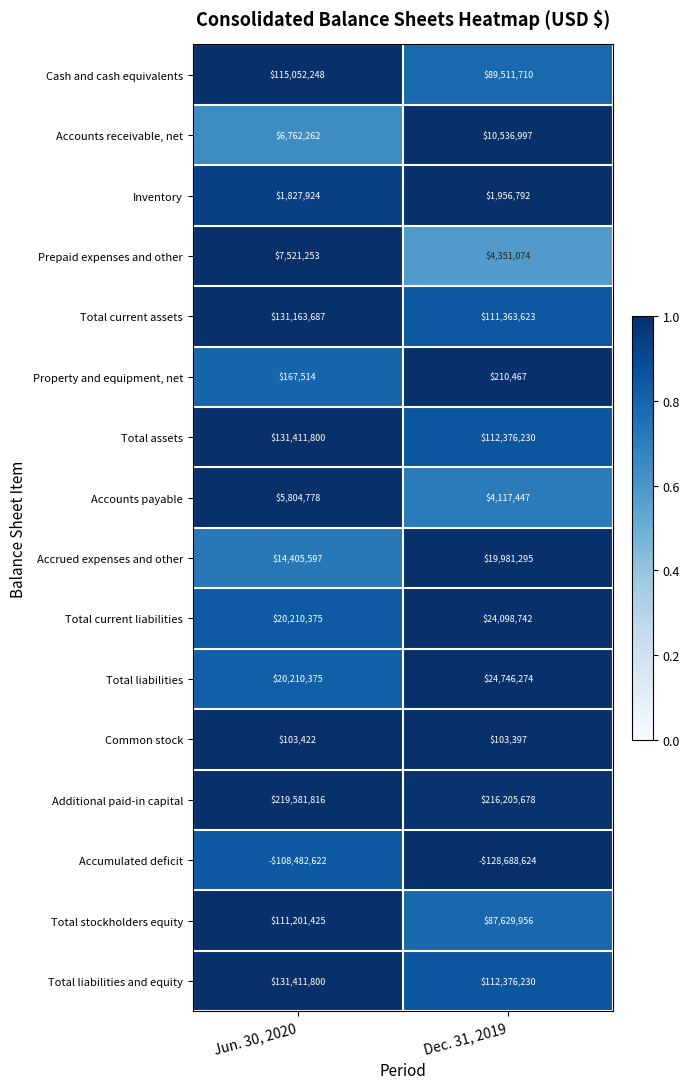

What is the sum of all Inventory values?

3784716